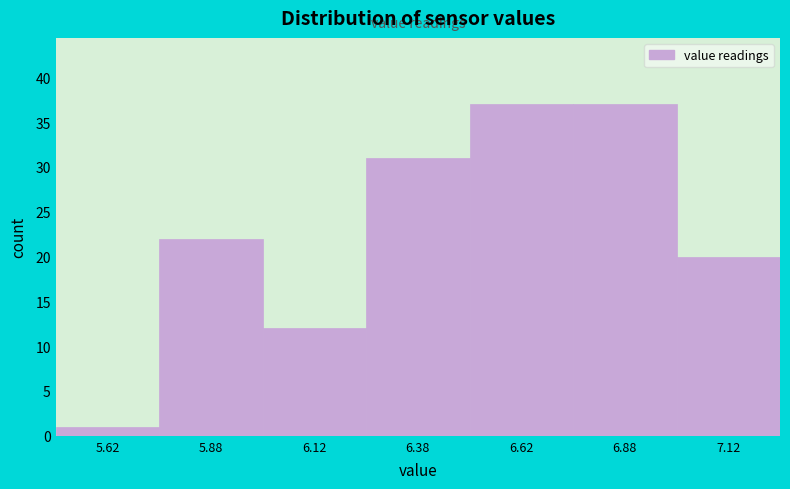

Reading left to right, transcribe this chart: for each bar, give the range it covers on the x-axis and its height. The values are not printed on the chart, so give them approximately, as read against the axis.

5.50 to 5.75: 1
5.75 to 6.00: 22
6.00 to 6.25: 12
6.25 to 6.50: 31
6.50 to 6.75: 37
6.75 to 7.00: 37
7.00 to 7.25: 20